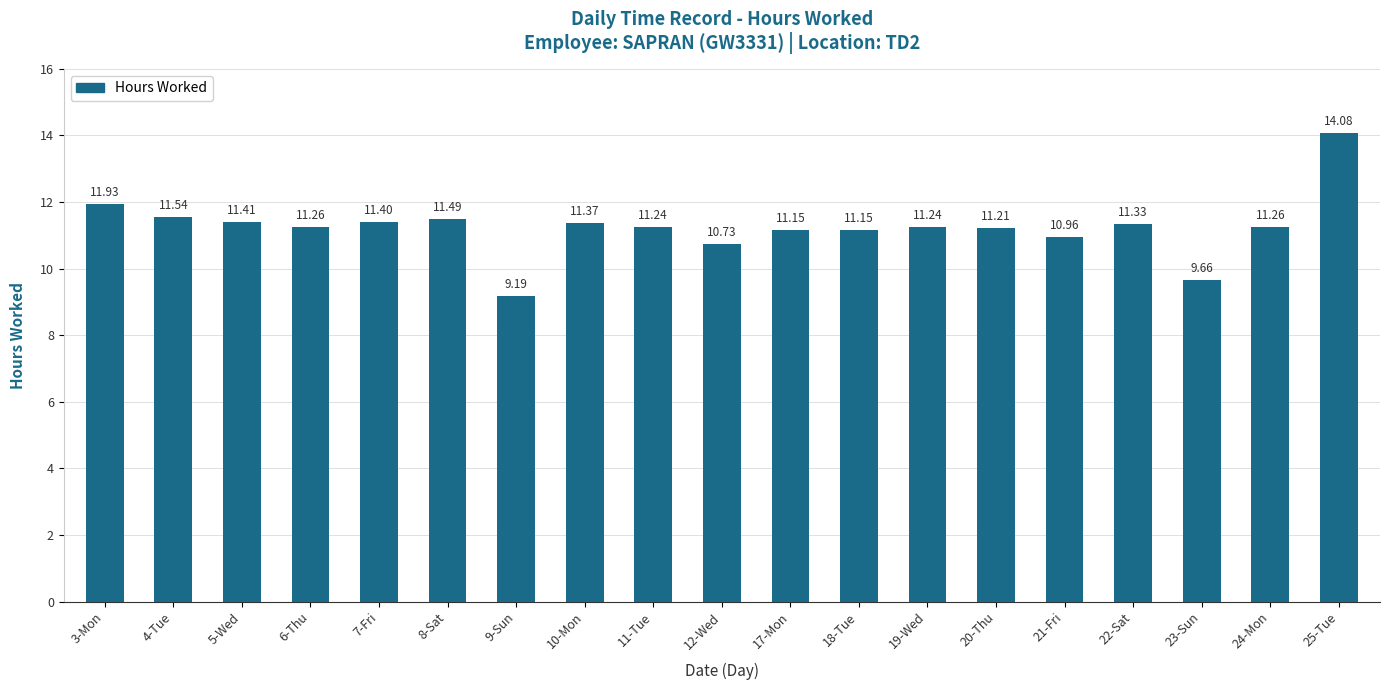

Which has a higher value, 21-Fri or 17-Mon?

17-Mon